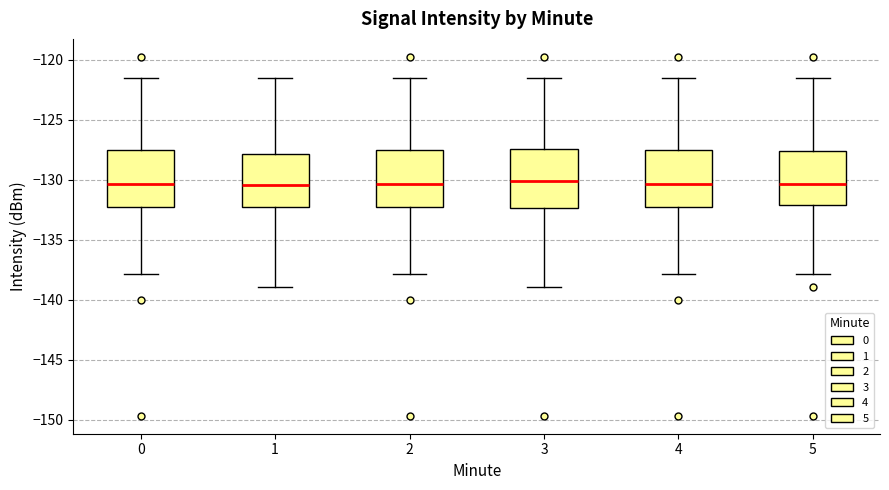

Where does the median line of the box at x = 2 sit on the y-axis? The values are not printed on the chart, so give them approximately, as read against the axis.

-130.5